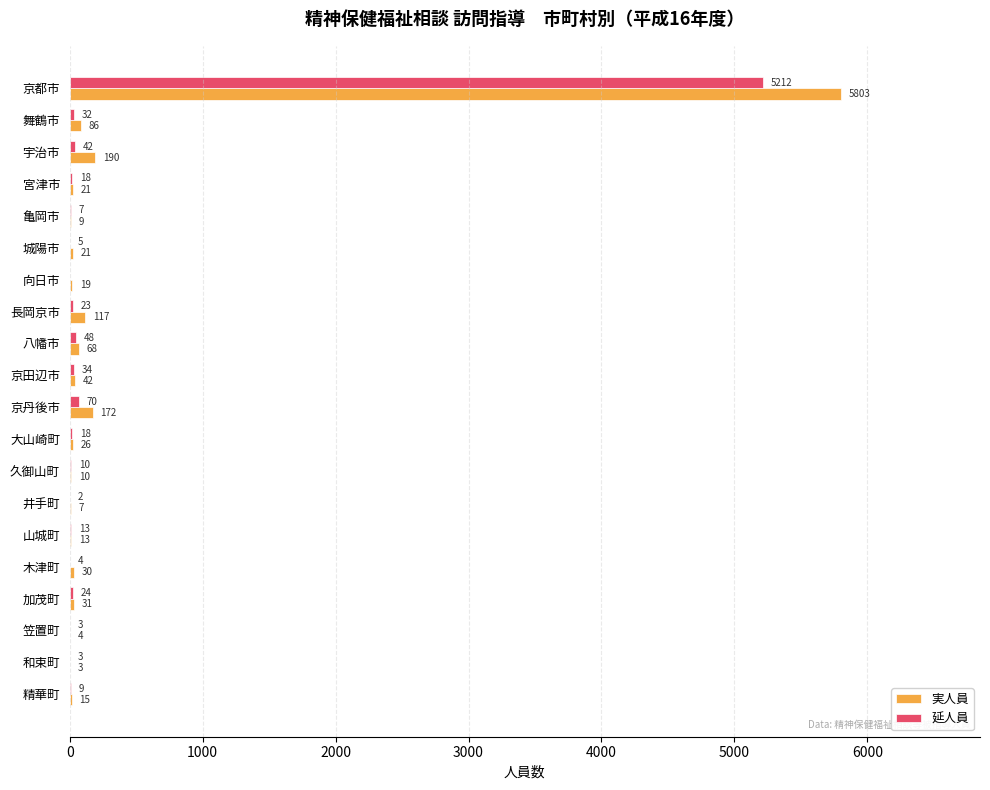

Is it true that 延人員 equals 9 at 精華町?

True